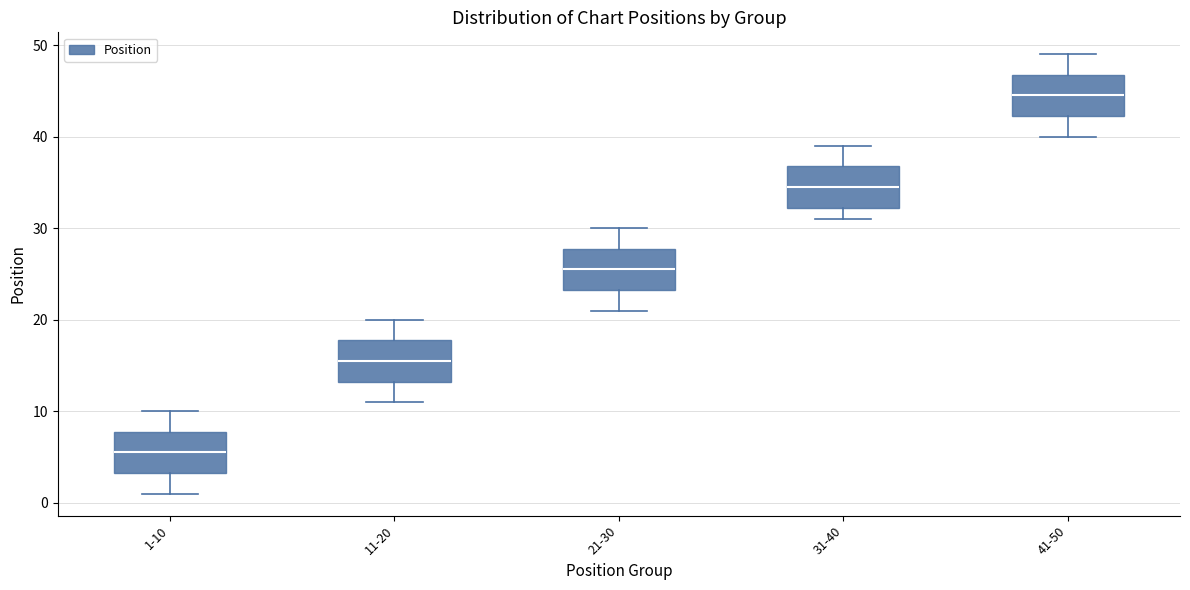

Reading left to right, transcribe this box plot: for each box, give where its median line is, the range the box spans, and where its two whiskers end, as read against the y-axis. The values are not printed on the chart, so give them approximately, as read against the axis.

1-10: median 6, box 3 to 8, whiskers 1 to 10
11-20: median 16, box 13 to 18, whiskers 11 to 20
21-30: median 26, box 23 to 28, whiskers 21 to 30
31-40: median 35, box 32 to 37, whiskers 31 to 39
41-50: median 45, box 42 to 47, whiskers 40 to 49